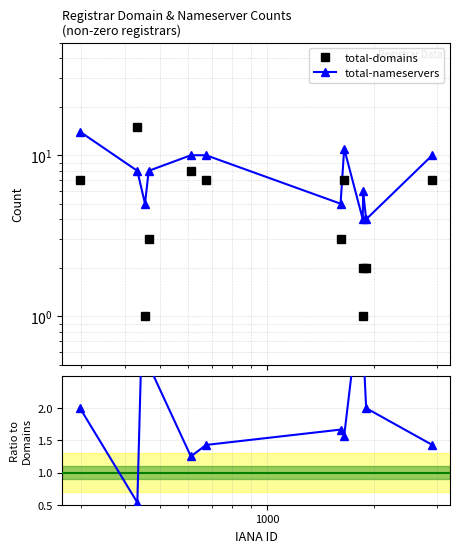

Reading right to left, extract all data points from this chart.

total-domains: 7.0	2.0	2.0	1.0	7.0	3.0	7.0	8.0	3.0	1.0	15.0	7.0
total-nameservers: 10.0	4.0	6.0	4.0	11.0	5.0	10.0	10.0	8.0	5.0	8.0	14.0
Ratio NS/Dom: 1.4	2.0	3.0	4.0	1.6	1.7	1.4	1.2	2.7	5.0	0.5	2.0